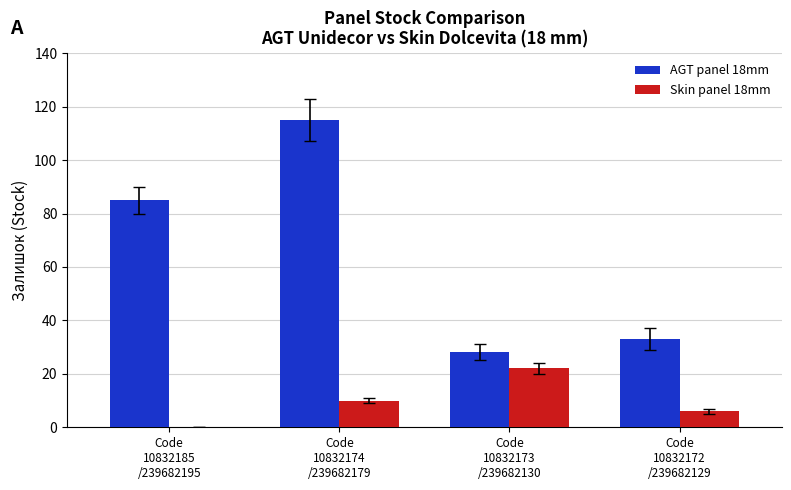

The AGT panel 18mm series shows 117 at Code
10832185
/239682195. True or false?

False